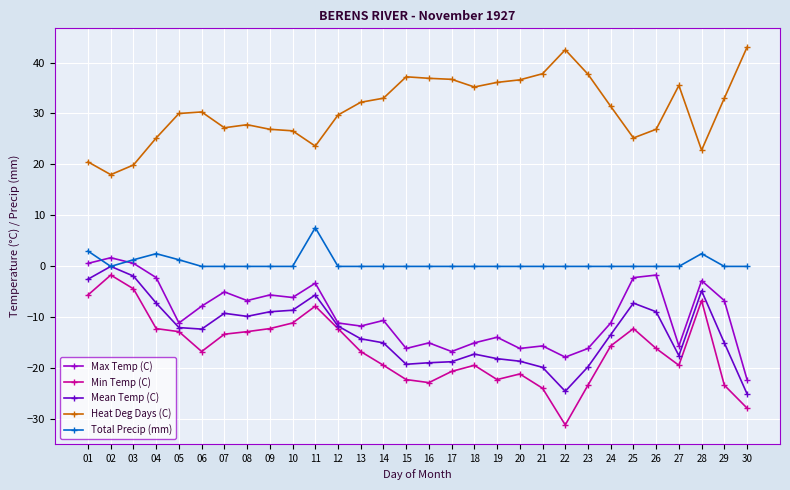

Which series has the largest total across all categories?

Heat Deg Days (C)